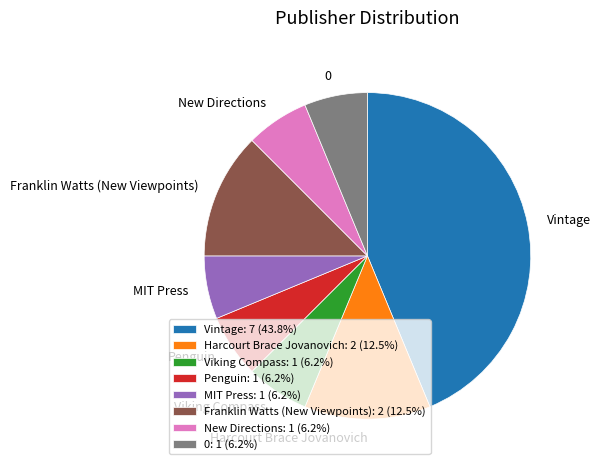

How many slices are in this pie chart?

8